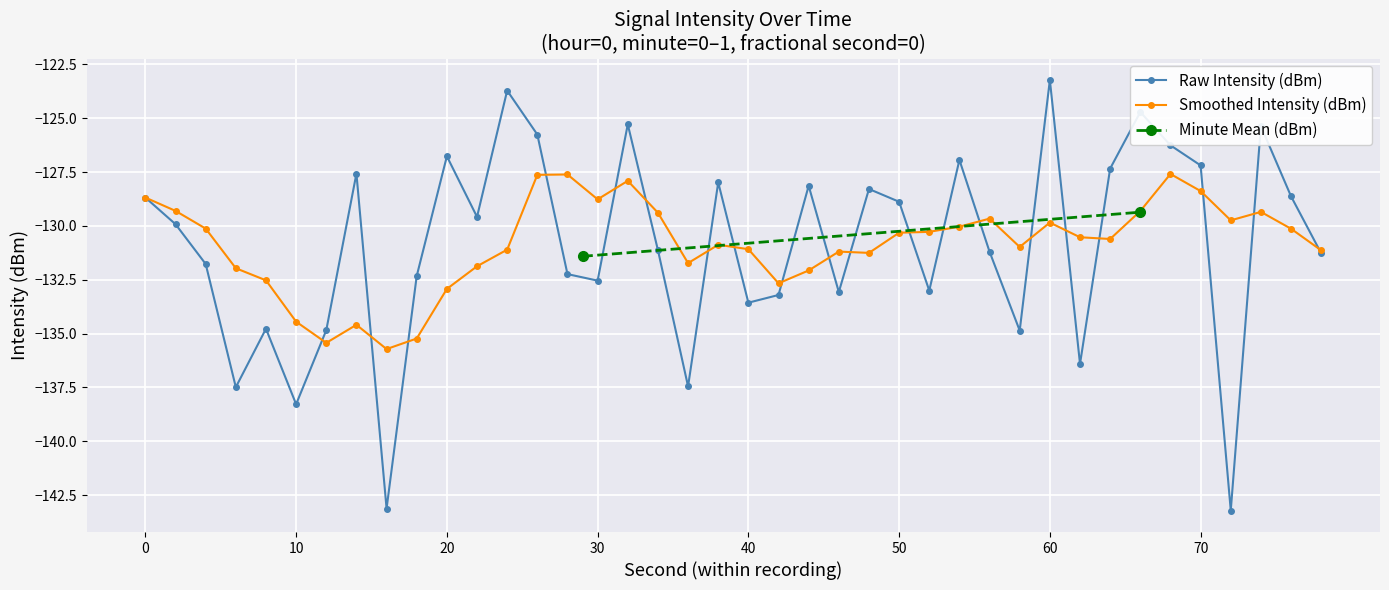

Is it true that Raw Intensity (dBm) equals -123.2 at 60?

True